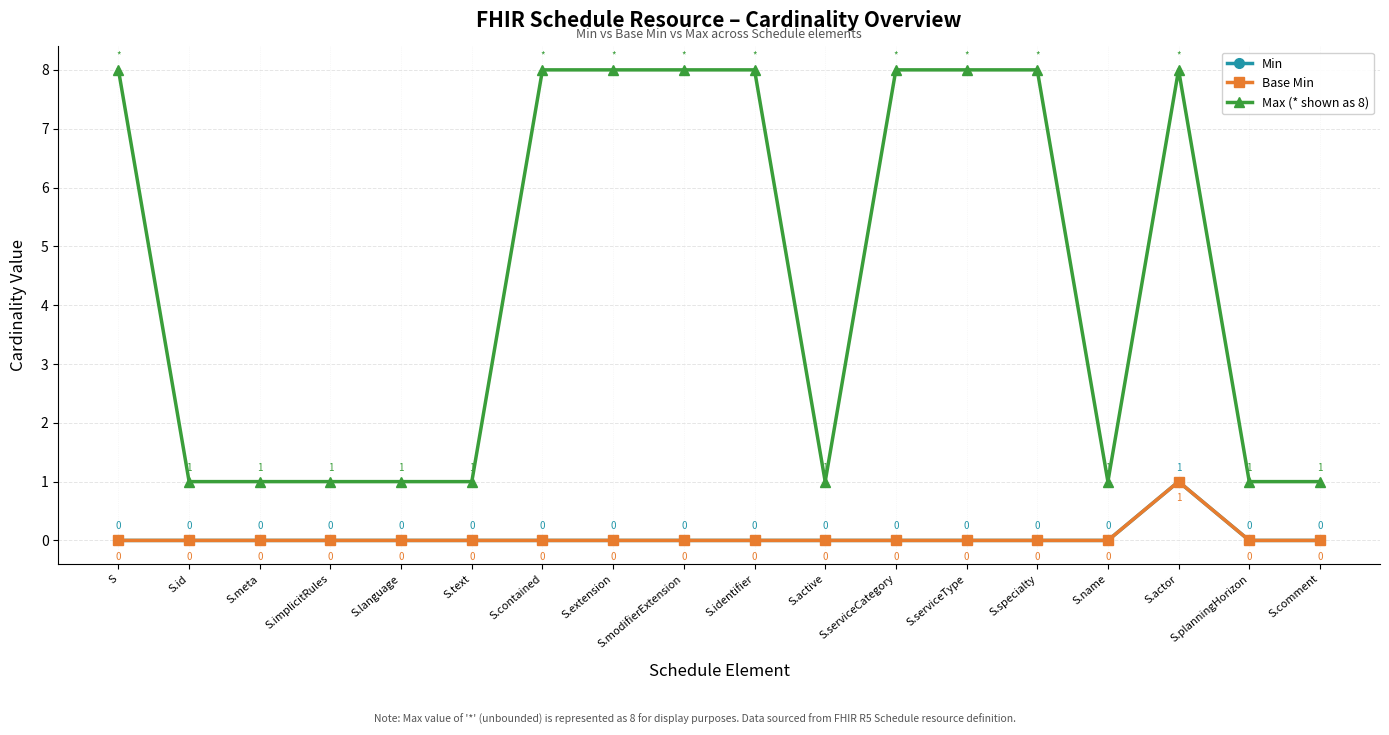

Reading left to right, extract all data points from this chart.

Min: 0	0	0	0	0	0	0	0	0	0	0	0	0	0	0	1	0	0
Base Min: 0	0	0	0	0	0	0	0	0	0	0	0	0	0	0	1	0	0
Max (* shown as 8): 8	1	1	1	1	1	8	8	8	8	1	8	8	8	1	8	1	1